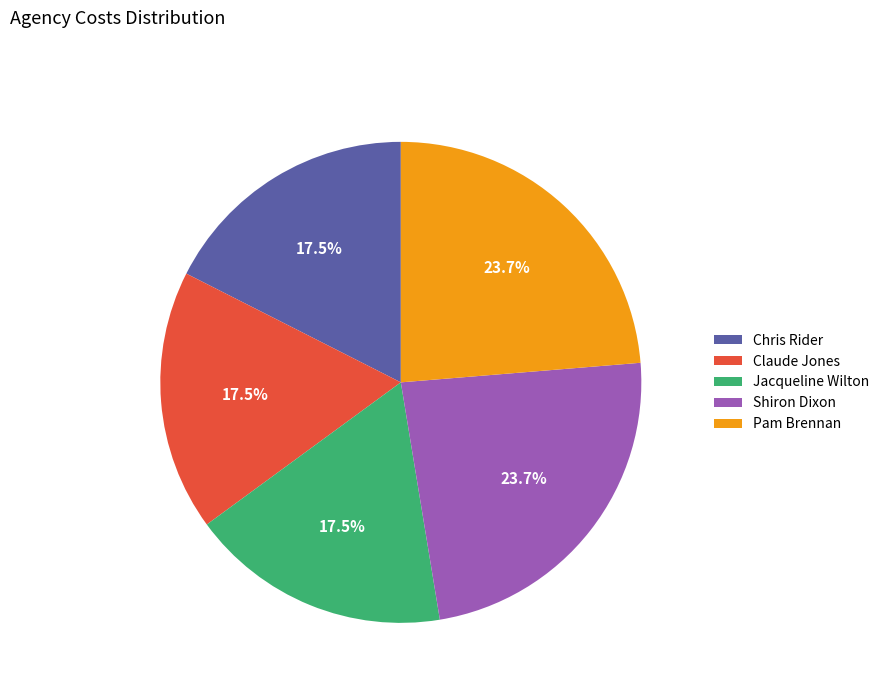

Is Pam Brennan the majority of the pie?

No